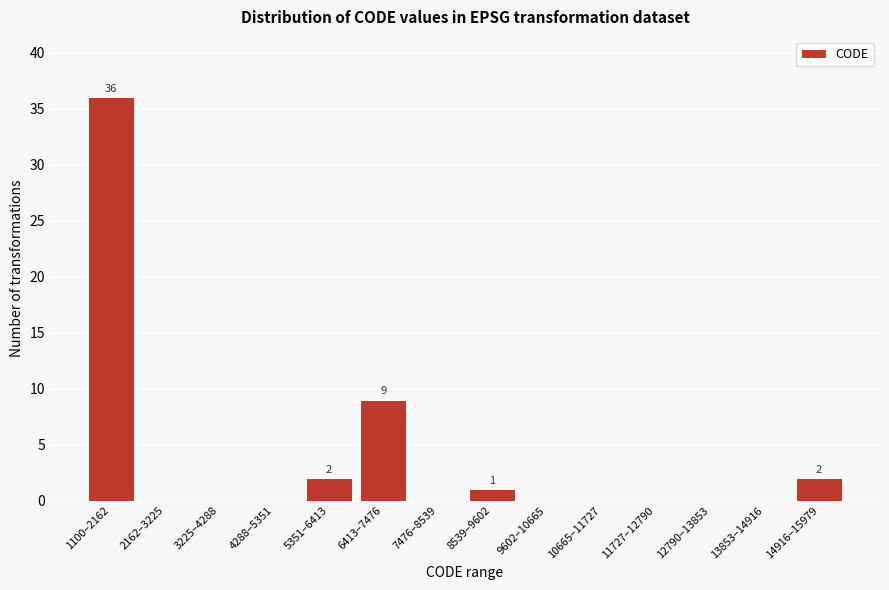

Reading left to right, extract all data points from this chart.

1100–2162=36	2162–3225=0	3225–4288=0	4288–5351=0	5351–6413=2	6413–7476=9	7476–8539=0	8539–9602=1	9602–10665=0	10665–11727=0	11727–12790=0	12790–13853=0	13853–14916=0	14916–15979=2